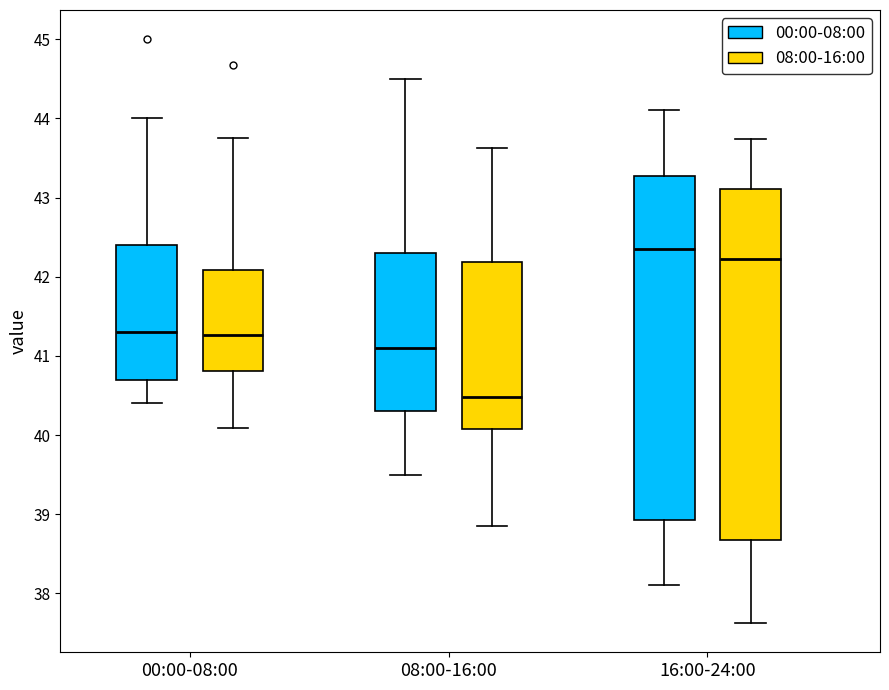

Where does the median line of the box for 00:00-08:00 (08:00-16:00) sit on the y-axis? The values are not printed on the chart, so give them approximately, as read against the axis.

41.3